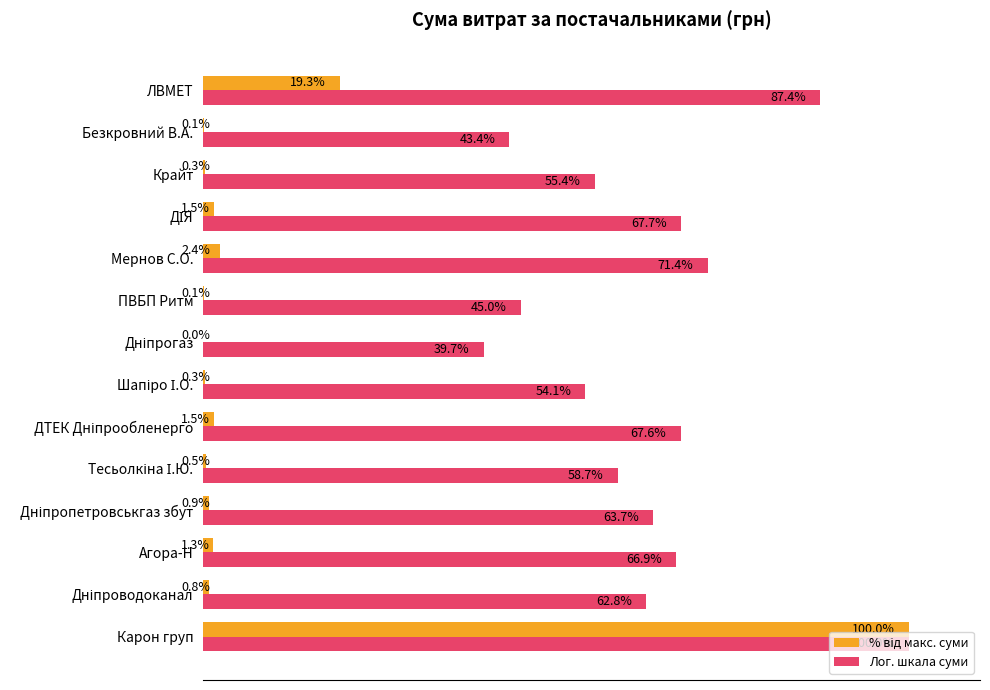

Which series has the largest total across all categories?

Лог. шкала суми